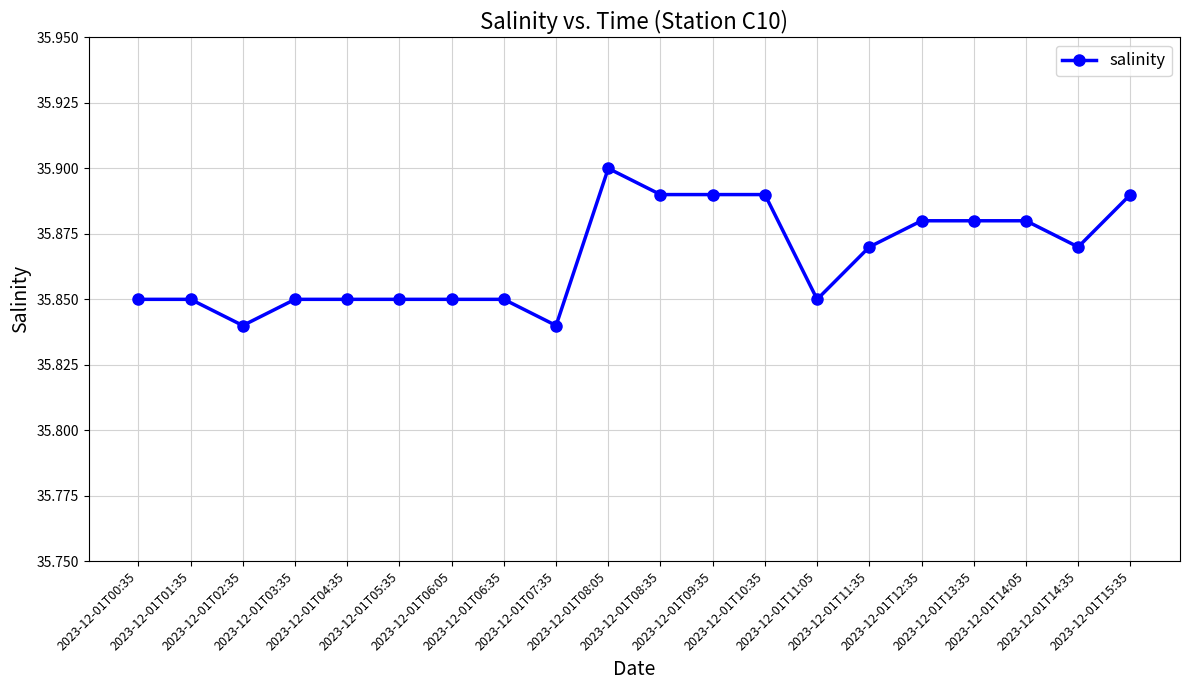

Count the values in the range 35 to 36.

20